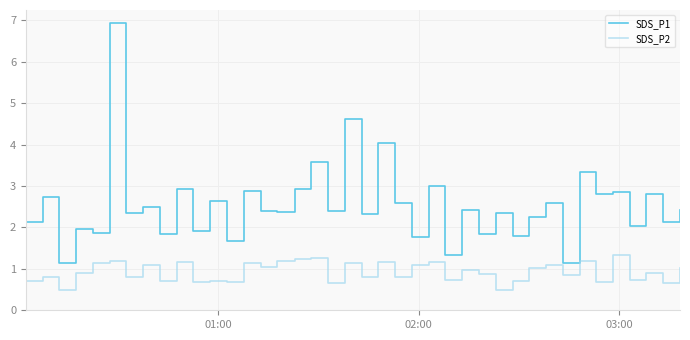

Which series has the largest total across all categories?

SDS_P1